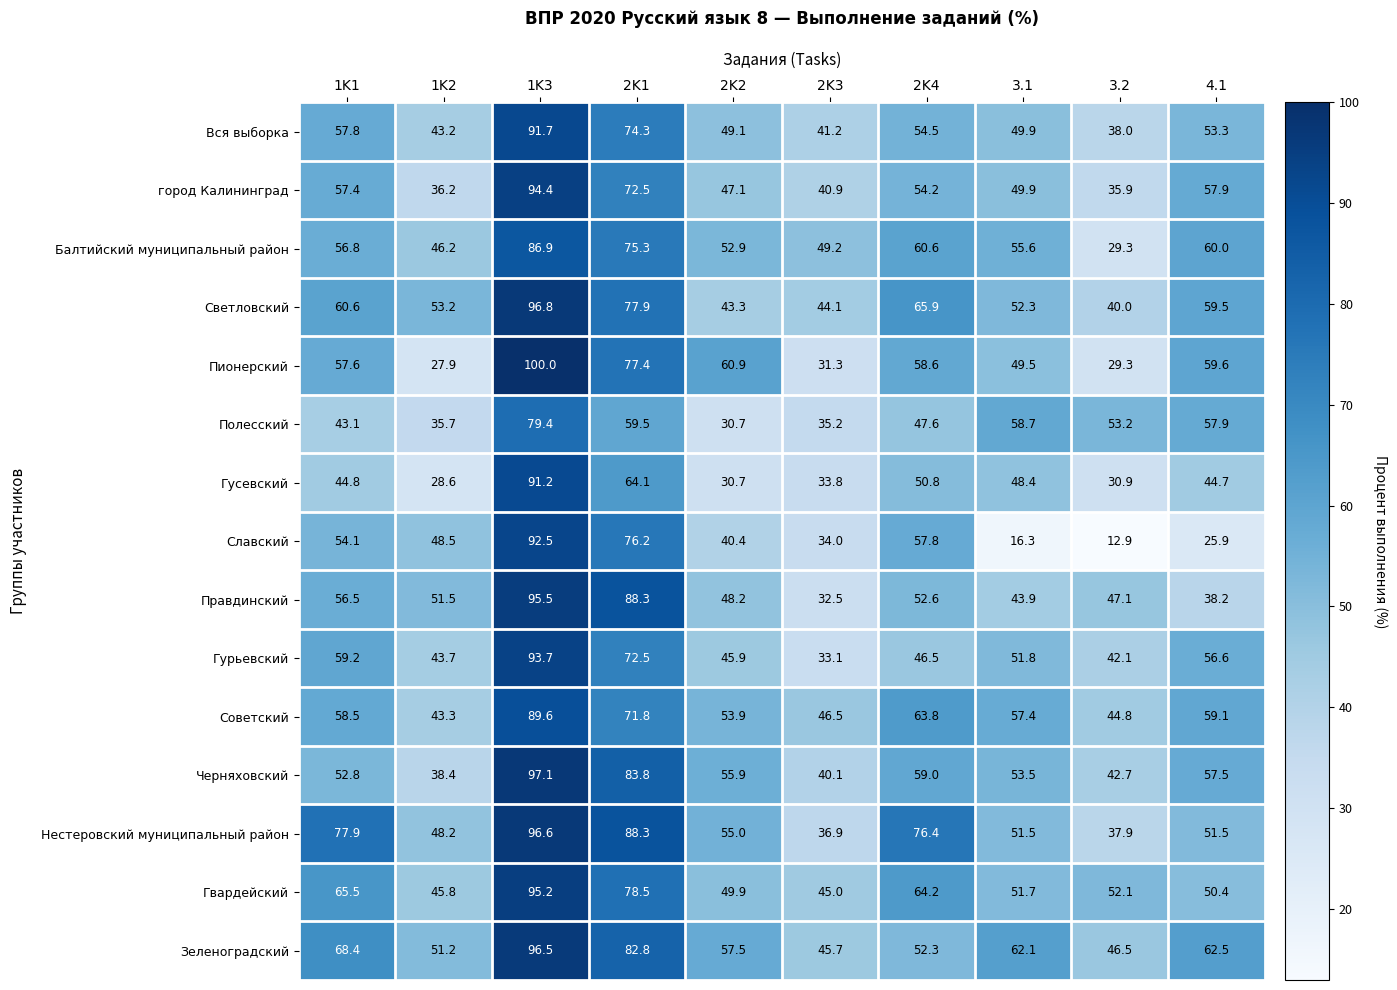

What is the minimum value shown in the chart?

12.9